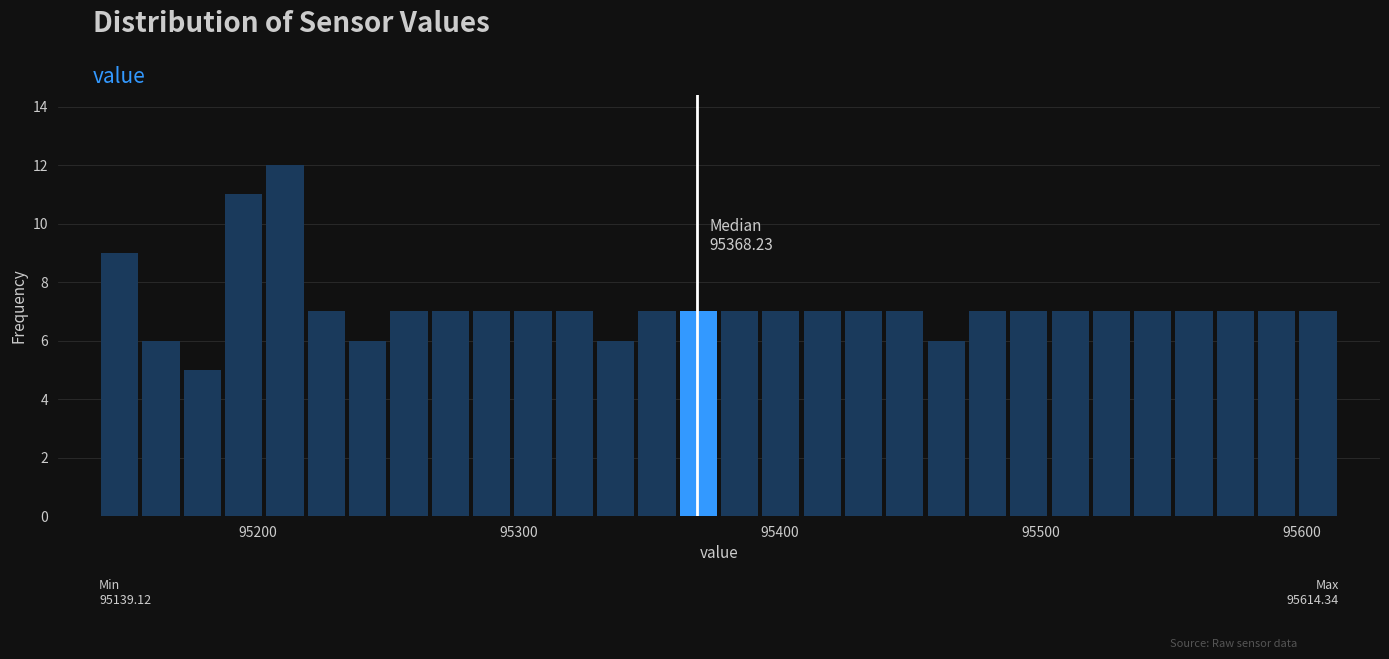

Around what value on the x-axis is the tallest bar? Give the approximate position of its centre, as read against the axis.

95210